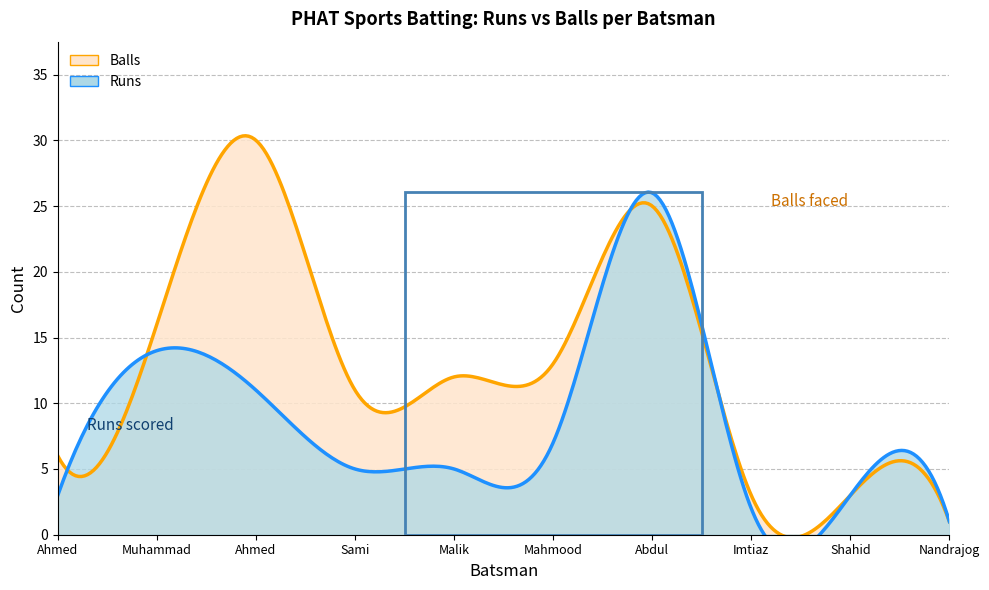

Is it true that Runs equals 11 at Abdul Rafa?

False